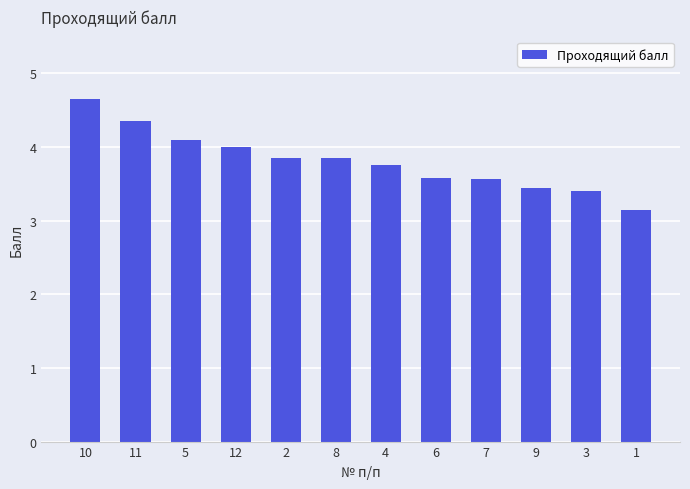

Which has a higher value, 11 or 9?

11